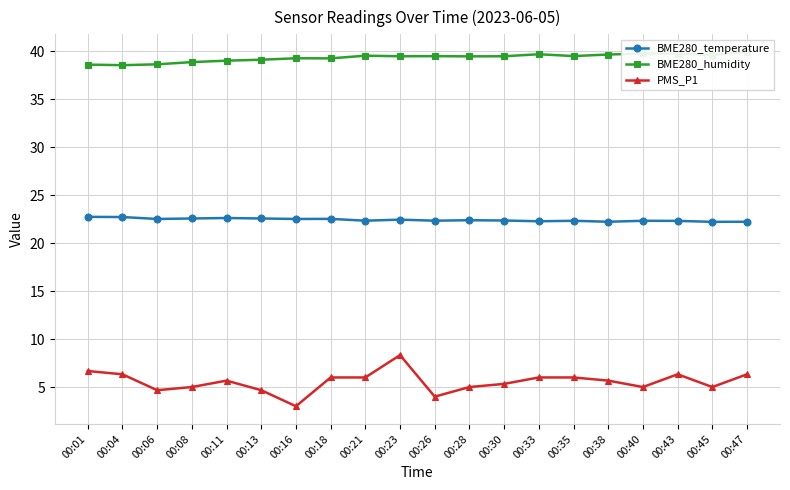

Reading left to right, extract all data points from this chart.

BME280_temperature: 22.7	22.7	22.5	22.6	22.6	22.6	22.5	22.5	22.3	22.4	22.3	22.4	22.4	22.3	22.3	22.2	22.3	22.3	22.2	22.2
BME280_humidity: 38.6	38.5	38.6	38.9	39.0	39.1	39.3	39.3	39.5	39.5	39.5	39.5	39.5	39.7	39.5	39.7	39.8	39.8	39.6	39.9
PMS_P1: 6.7	6.3	4.7	5.0	5.7	4.7	3.0	6.0	6.0	8.3	4.0	5.0	5.3	6.0	6.0	5.7	5.0	6.3	5.0	6.3